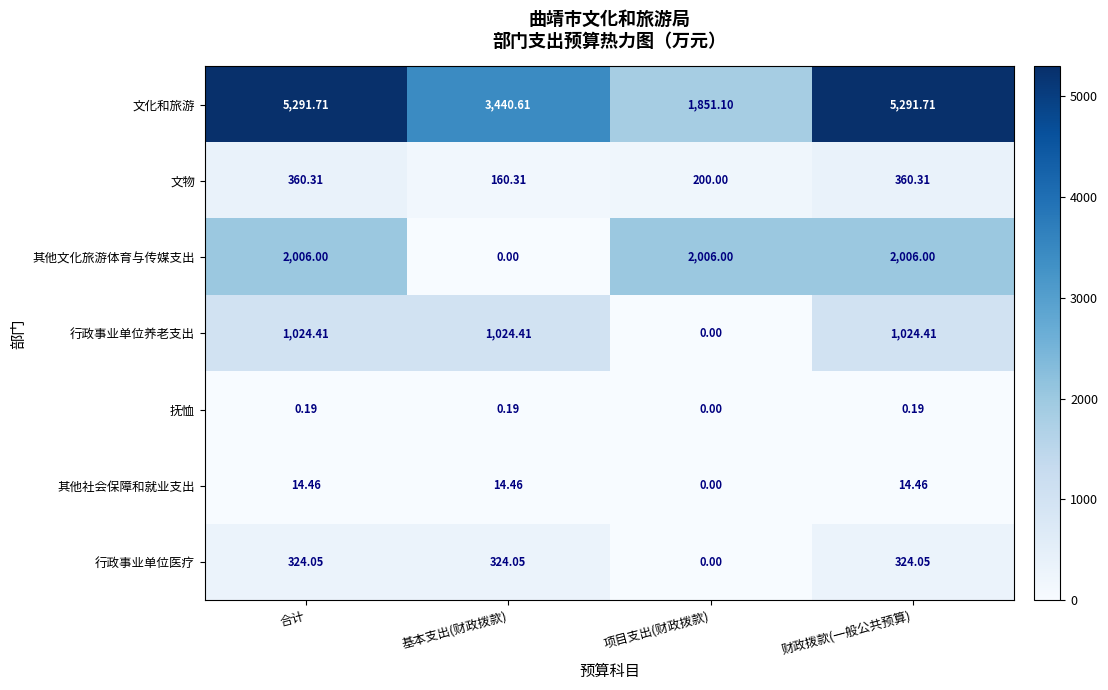

Where does the 文物 series first go above 360?

合计